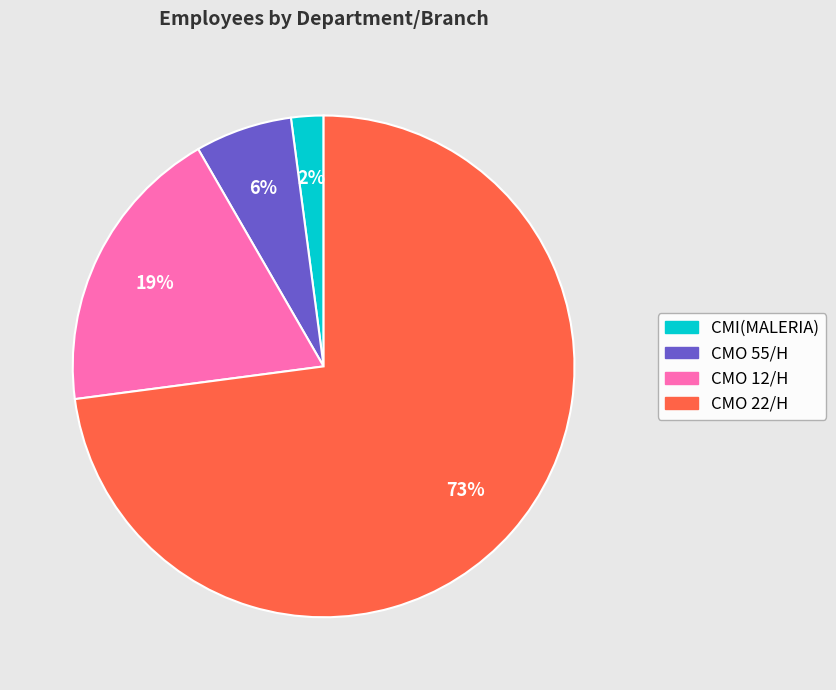

Is CMO 12/H the majority of the pie?

No